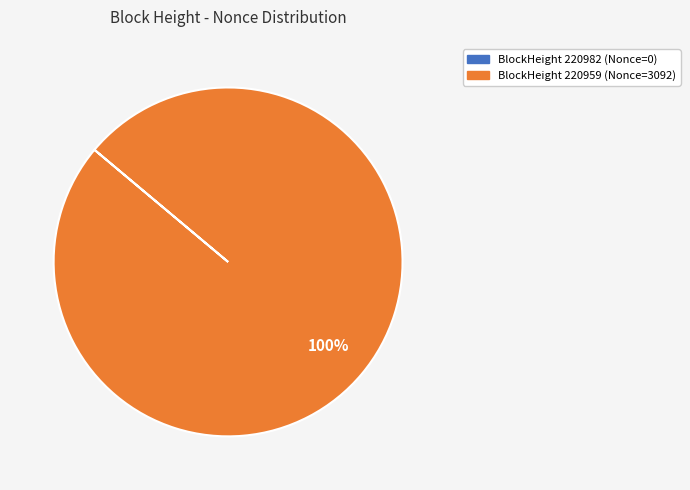

To the nearest percent, what is the difference between the largest and smallest slice percentages?

100%